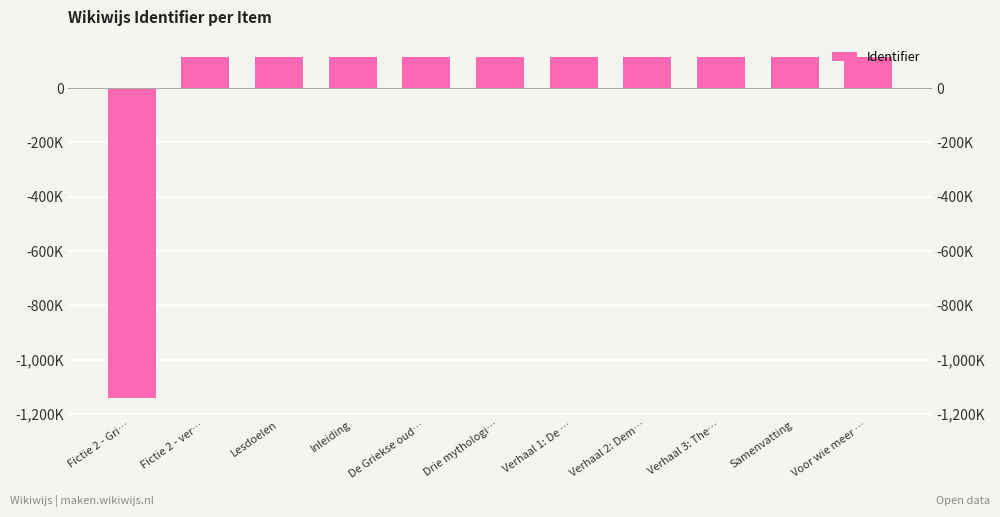

Count the number of values greater than 114031.

5